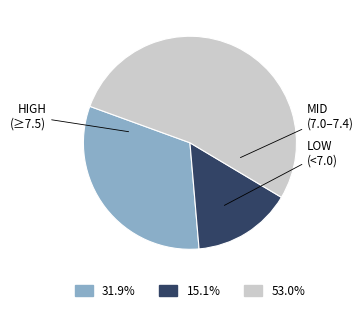

Is there a majority slice in this chart?

Yes